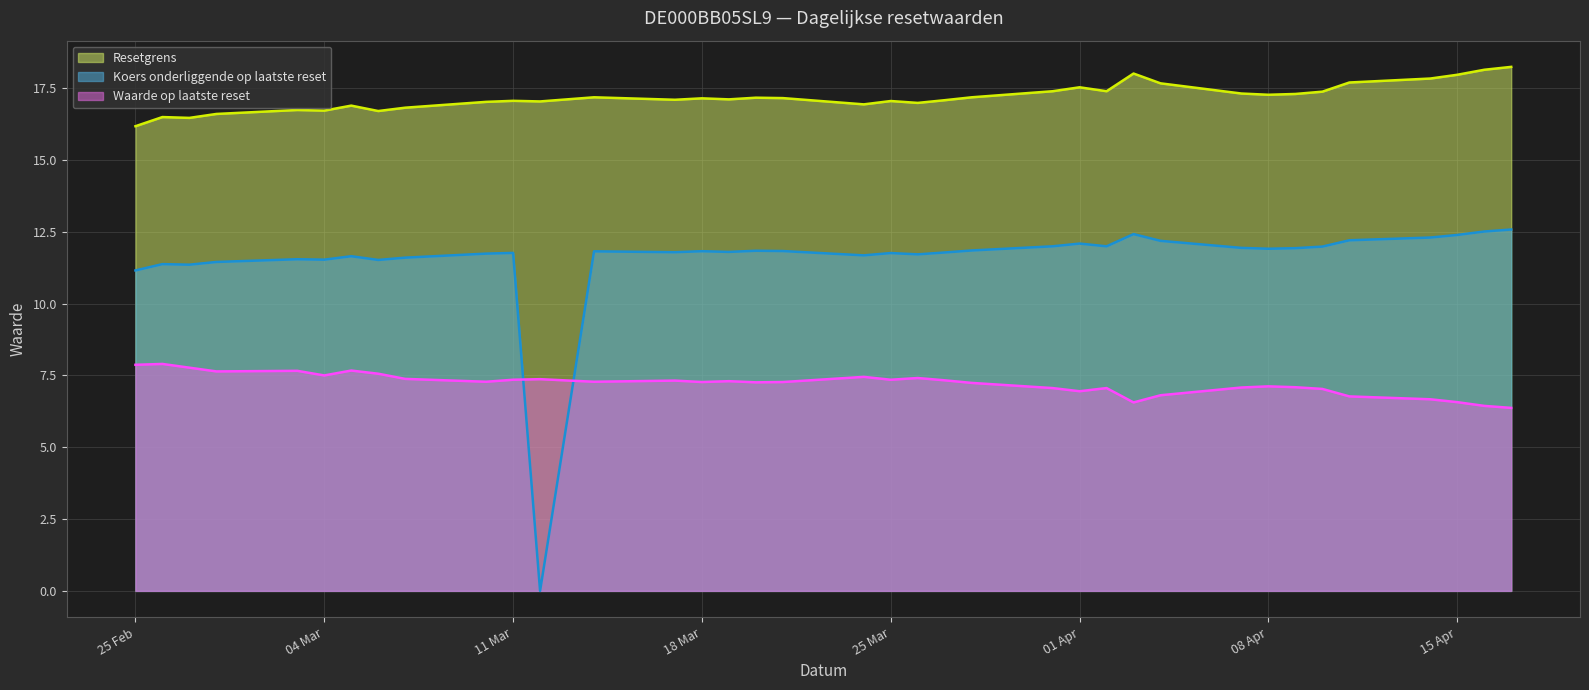

Which series changed the most between 2025-03-06 and 2025-02-25?

Resetgrens